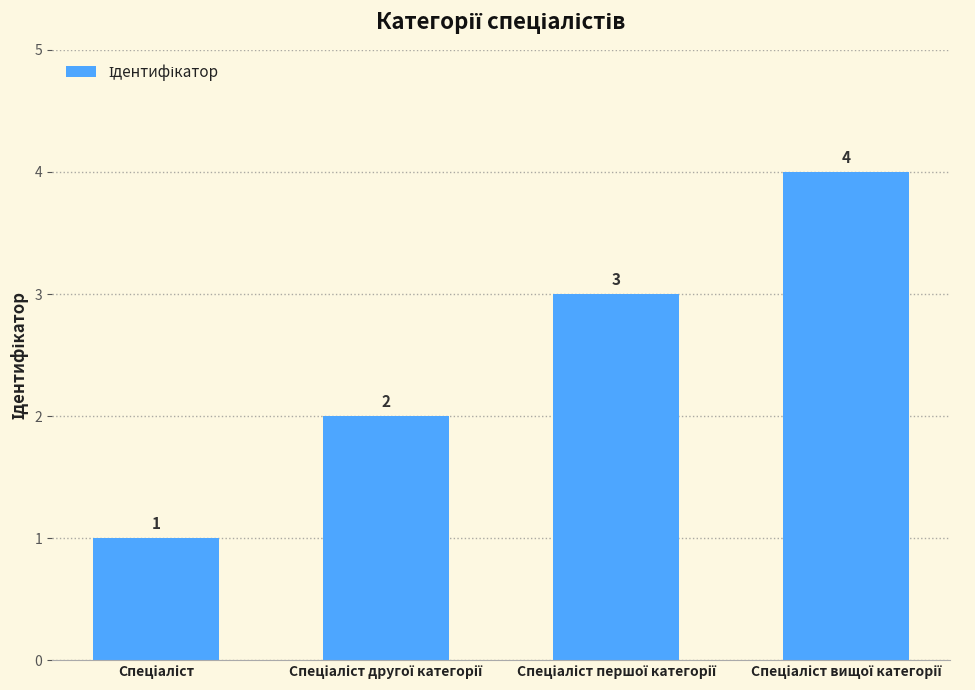

What is the value of the 1st bar from the left?

1